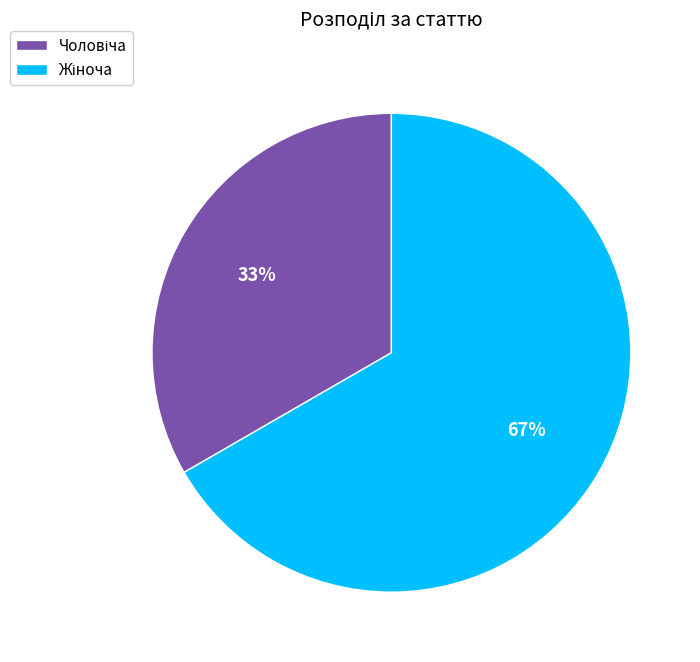

To the nearest percent, what is the average slice percentage?

50%